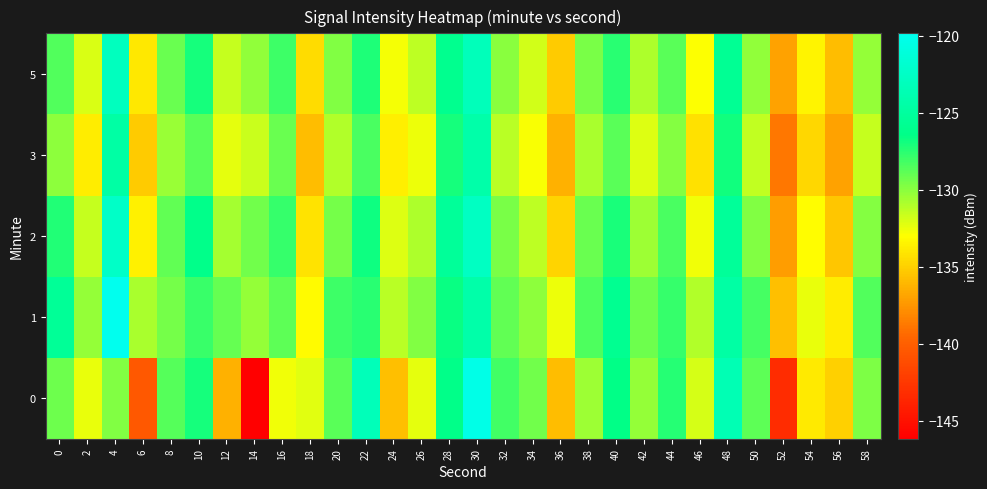

Reading left to right, transcribe all the data shown in this chart.

0: 0=-129.3	2=-132.5	4=-129.8	6=-140.5	8=-128.6	10=-127.0	12=-136.3	14=-146.2	16=-132.7	18=-132.3	20=-128.8	22=-123.3	24=-135.7	26=-132.4	28=-126.4	30=-120.3	32=-128.1	34=-129.3	36=-135.8	38=-130.5	40=-126.5	42=-130.2	44=-127.4	46=-131.9	48=-123.6	50=-128.9	52=-143.2	54=-133.9	56=-135.0	58=-129.7
1: 0=-125.5	2=-130.2	4=-119.9	6=-130.8	8=-129.5	10=-128.0	12=-129.1	14=-130.3	16=-128.9	18=-133.1	20=-128.0	22=-127.5	24=-131.2	26=-129.8	28=-126.7	30=-124.3	32=-128.9	34=-130.1	36=-132.5	38=-128.4	40=-125.9	42=-129.3	44=-127.8	46=-131.0	48=-124.6	50=-128.2	52=-135.7	54=-132.4	56=-133.8	58=-128.5
2: 0=-127.3	2=-131.5	4=-122.4	6=-133.6	8=-128.9	10=-126.3	12=-130.7	14=-129.4	16=-127.8	18=-134.2	20=-129.5	22=-126.8	24=-132.1	26=-130.9	28=-125.4	30=-122.7	32=-129.6	34=-131.3	36=-134.8	38=-129.2	40=-127.1	42=-130.5	44=-128.3	46=-132.7	48=-125.3	50=-129.8	52=-137.2	54=-133.1	56=-135.4	58=-129.9
3: 0=-130.1	2=-133.8	4=-124.6	6=-135.2	8=-130.4	10=-128.7	12=-132.3	14=-131.6	16=-129.2	18=-135.8	20=-131.0	22=-128.3	24=-133.7	26=-132.5	28=-127.0	30=-124.3	32=-131.2	34=-132.9	36=-136.4	38=-130.8	40=-128.7	42=-132.1	44=-129.9	46=-134.3	48=-126.9	50=-131.4	52=-138.8	54=-134.7	56=-137.0	58=-131.5
5: 0=-128.5	2=-132.0	4=-123.0	6=-134.0	8=-129.2	10=-127.0	12=-131.5	14=-130.2	16=-128.0	18=-134.5	20=-129.8	22=-127.2	24=-132.8	26=-131.3	28=-126.0	30=-123.2	32=-130.0	34=-131.8	36=-135.2	38=-129.6	40=-127.5	42=-130.9	44=-128.7	46=-133.0	48=-125.7	50=-130.2	52=-137.0	54=-133.5	56=-135.8	58=-130.3